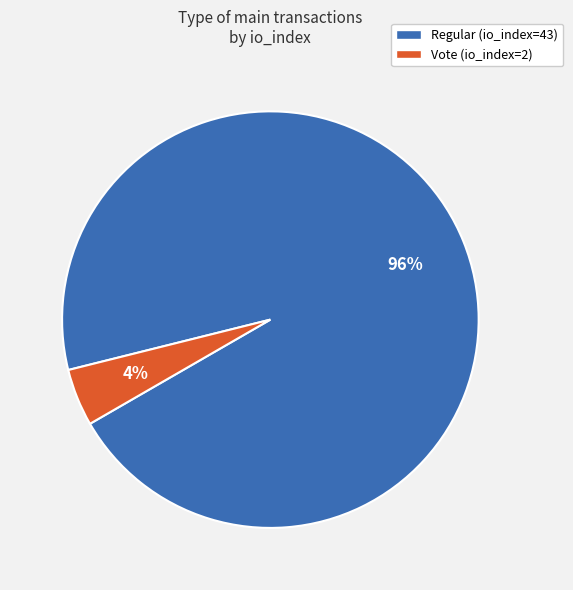

Do Regular (io_index=43) and Vote (io_index=2) together represent more than half of the pie?

Yes